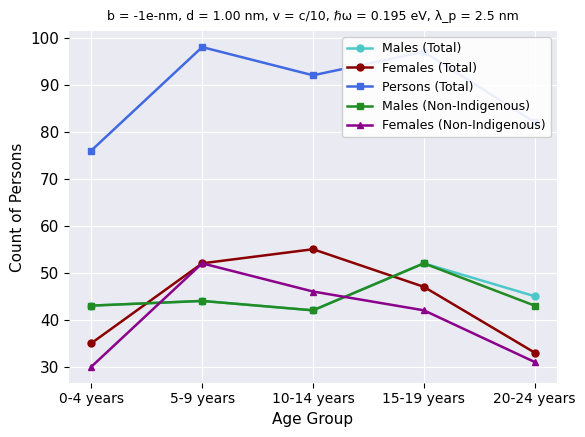

How many times do Females (Total) and Males (Non-Indigenous) cross each other?

2